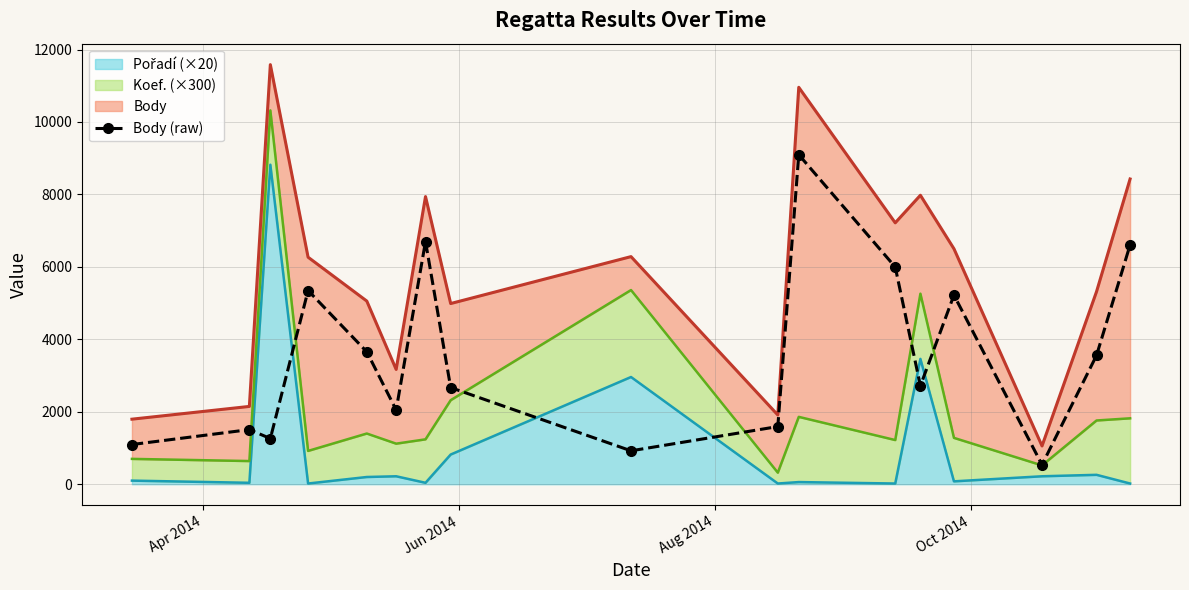

Reading left to right, extract all data points from this chart.

1096	1508	1262	5347	3656	2049	6700	2668	923	1592	9096	5996	2717	5220	537	3557	6606